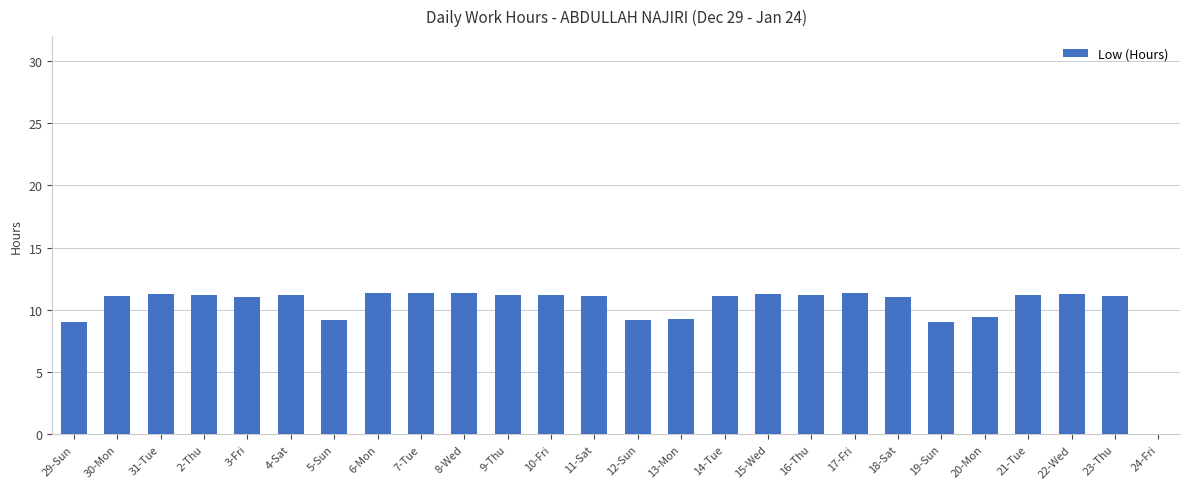

What is the sum of the values at 9-Thu and 13-Mon?

20.5